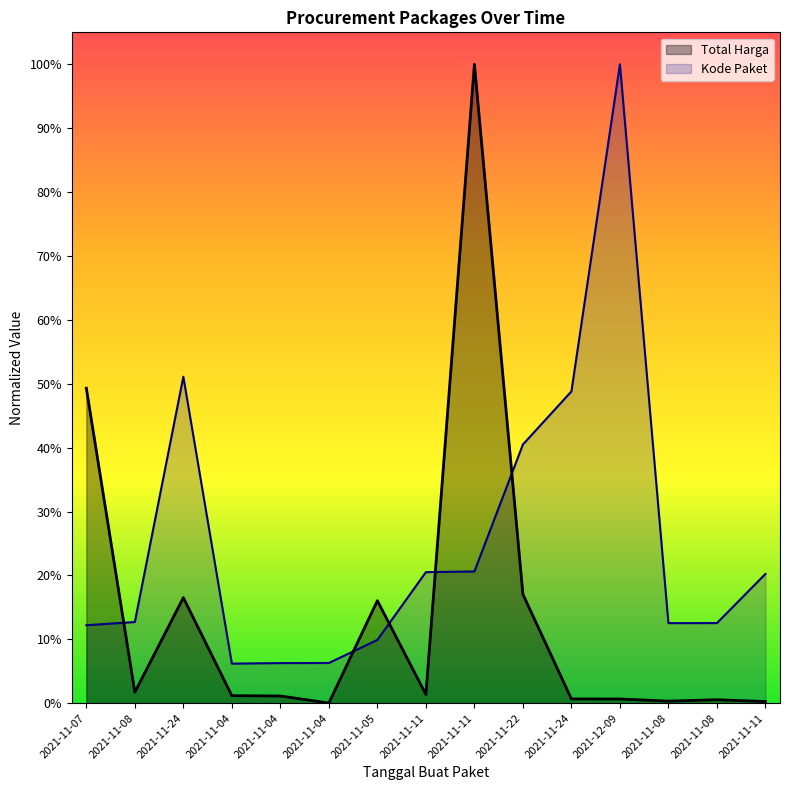

How many lines are shown in the chart?

2